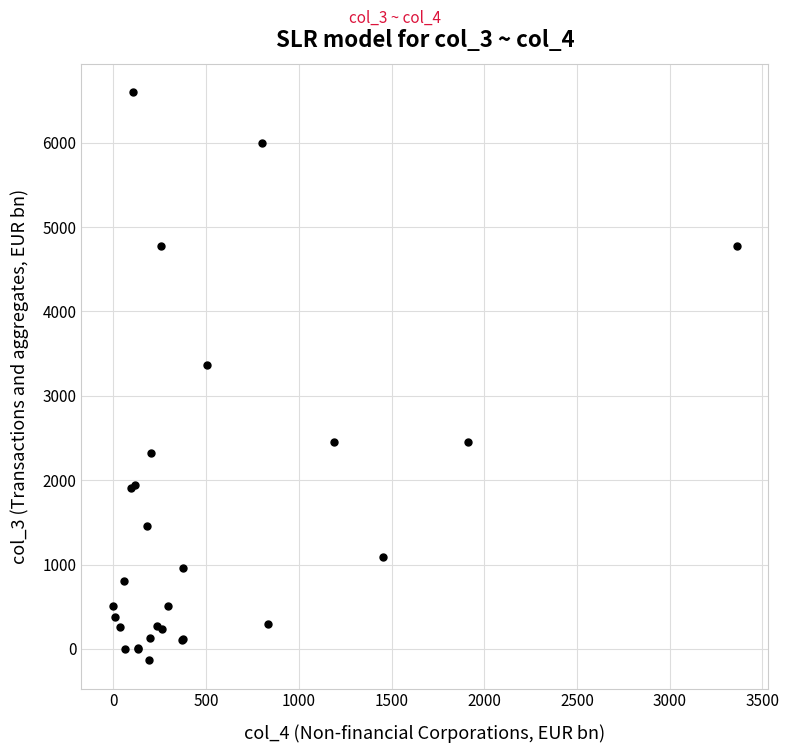

What Y value in the scatter plot is closest to 3233?

3363.0